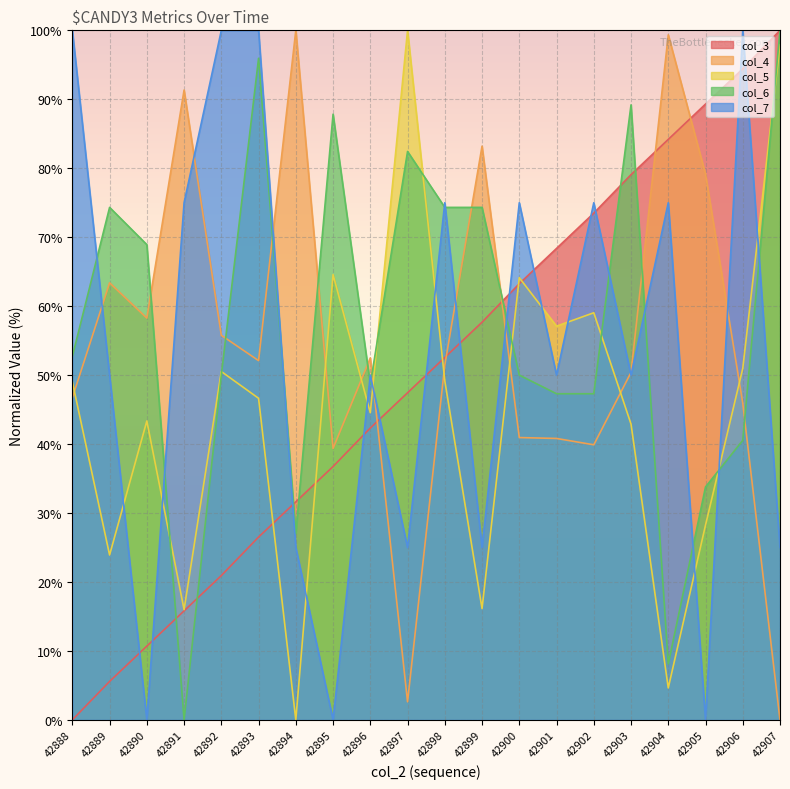

Reading left to right, extract all data points from this chart.

col_3: 0.0	5.6	10.7	15.8	20.9	26.5	31.6	36.7	42.3	47.4	52.6	57.7	63.3	68.4	73.5	79.1	84.2	89.3	94.4	100.0
col_4: 46.7	63.4	58.3	91.3	55.8	52.1	100.0	39.4	52.5	2.6	51.4	83.2	40.9	40.8	39.9	50.4	99.3	79.1	45.9	0.0
col_5: 49.0	23.9	43.3	16.0	50.5	46.6	0.0	64.6	44.5	100.0	49.2	16.1	64.1	57.1	59.0	42.9	4.6	28.3	51.0	97.9
col_6: 52.7	74.3	68.9	0.0	50.0	95.9	27.0	87.8	48.6	82.4	74.3	74.3	50.0	47.3	47.3	89.2	8.1	33.8	40.5	100.0
col_7: 100.0	50.0	0.0	75.0	100.0	100.0	25.0	0.0	50.0	25.0	75.0	25.0	75.0	50.0	75.0	50.0	75.0	0.0	100.0	25.0